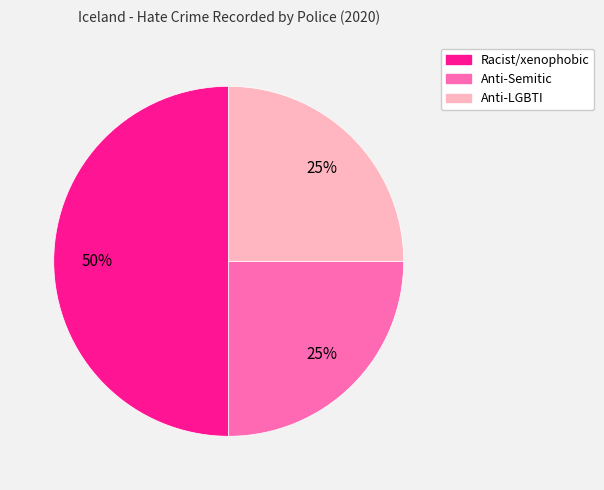

Count the number of slices in the pie.

3